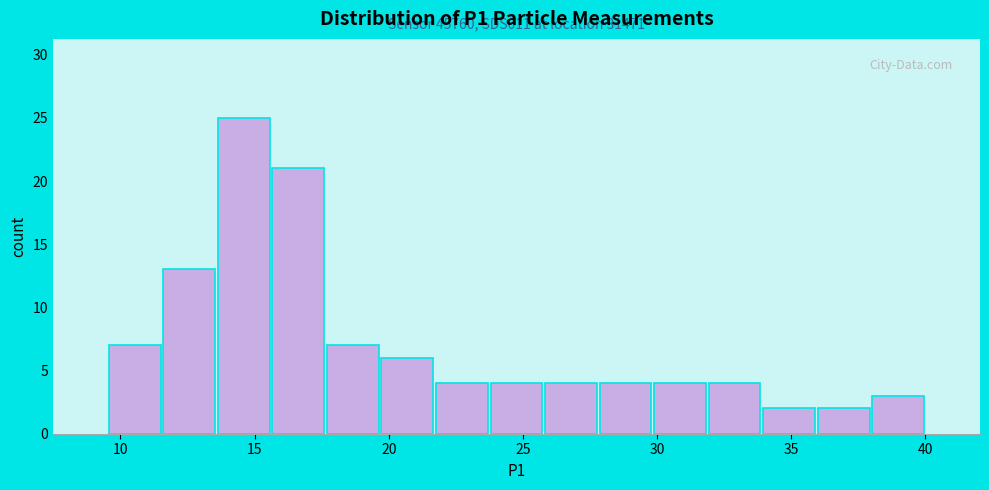

Over which range of the x-axis is the bar tallest?

13.5 to 15.5